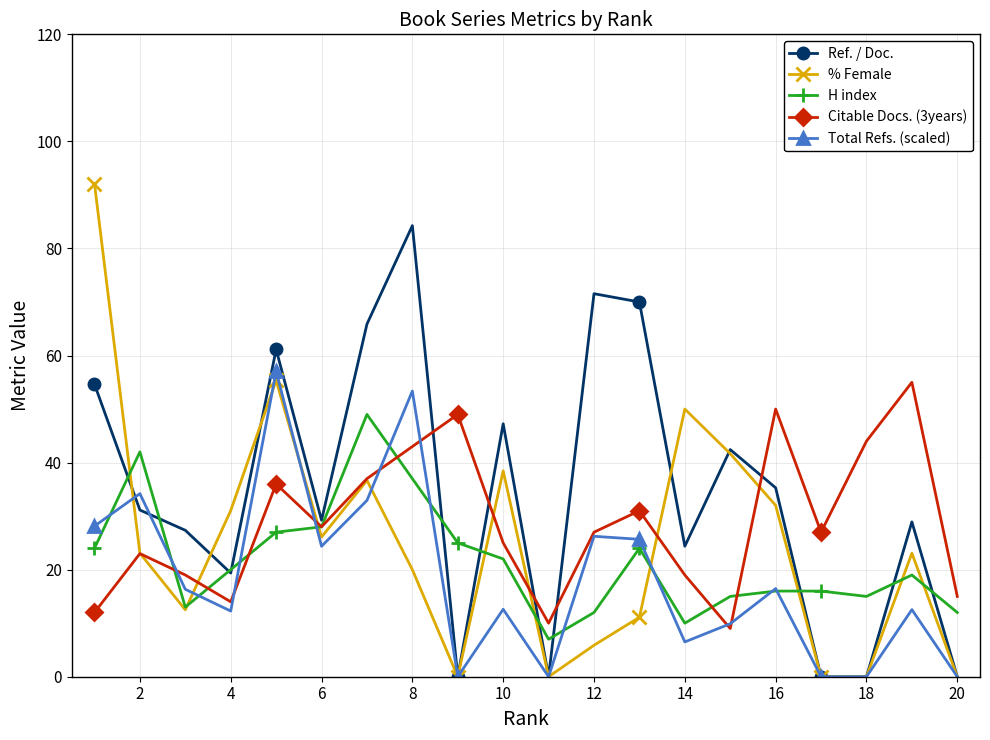

After their last crossing, which series has the higher values: Citable Docs. (3years) or Ref. / Doc.?

Citable Docs. (3years)